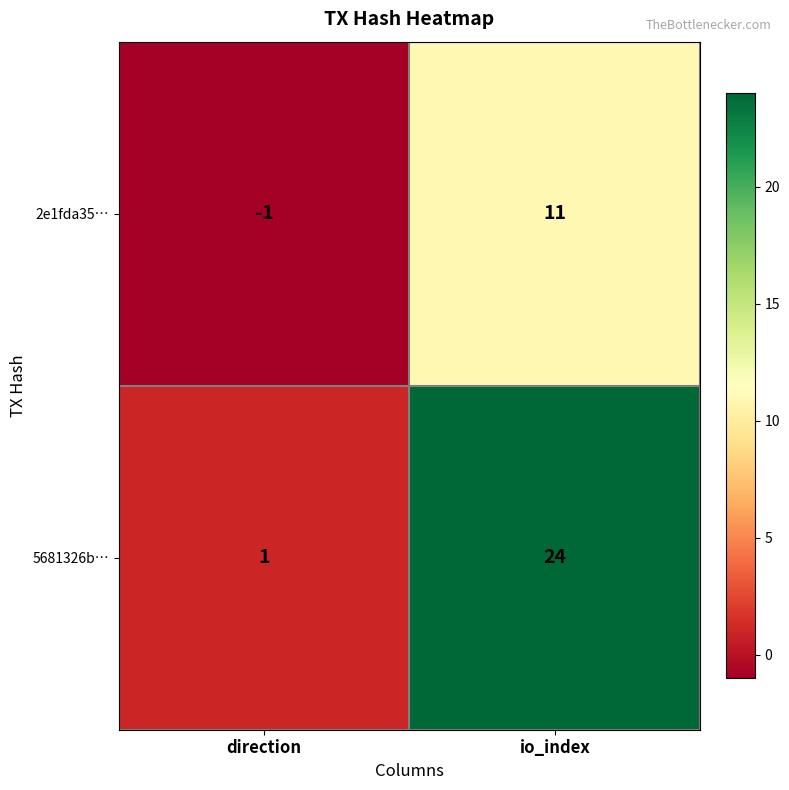

Count the number of data series in this chart.

2